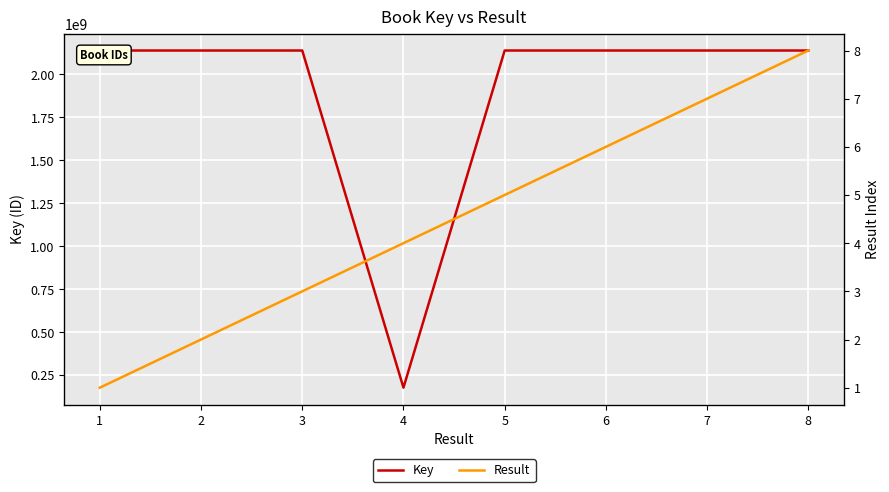

What is the value of the Key point at the 5th from the left?

2137679377